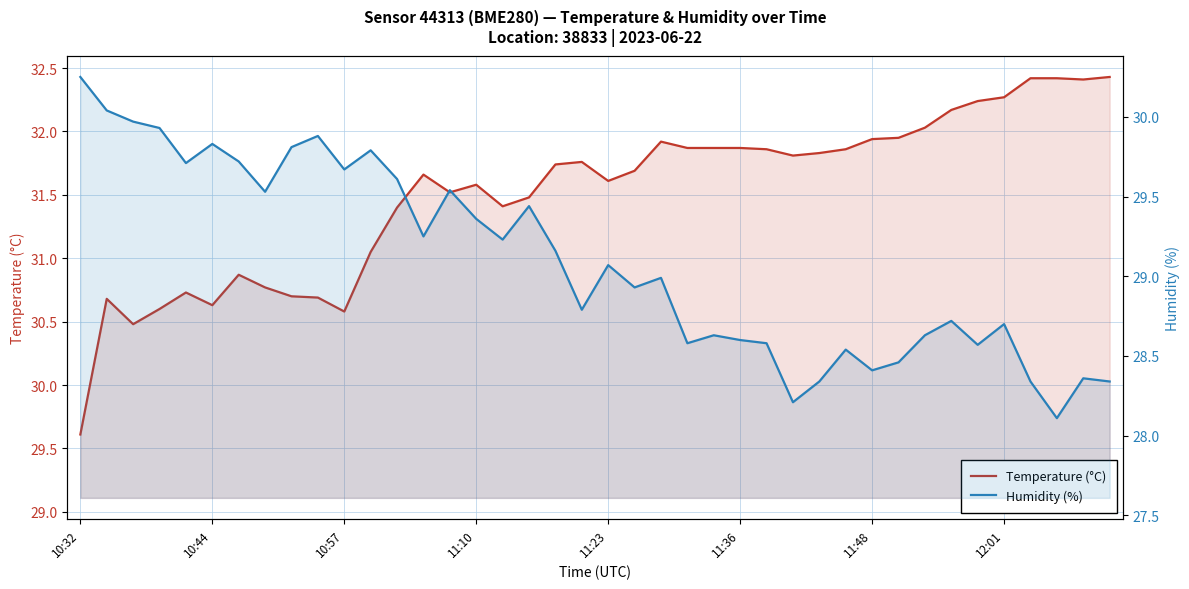

Reading right to left, transcribe all the data shown in this chart.

Temperature (°C): 32.4	32.4	32.4	32.4	32.3	32.2	32.2	32.0	31.9	31.9	31.9	31.8	31.8	31.9	31.9	31.9	31.9	31.9	31.7	31.6	31.8	31.7	31.5	31.4	31.6	31.5	31.7	31.4	31.1	30.6	30.7	30.7	30.8	30.9	30.6	30.7	30.6	30.5	30.7	29.6
Humidity (%): 28.3	28.4	28.1	28.3	28.7	28.6	28.7	28.6	28.5	28.4	28.5	28.3	28.2	28.6	28.6	28.6	28.6	29.0	28.9	29.1	28.8	29.2	29.4	29.2	29.4	29.5	29.2	29.6	29.8	29.7	29.9	29.8	29.5	29.7	29.8	29.7	29.9	30.0	30.0	30.2